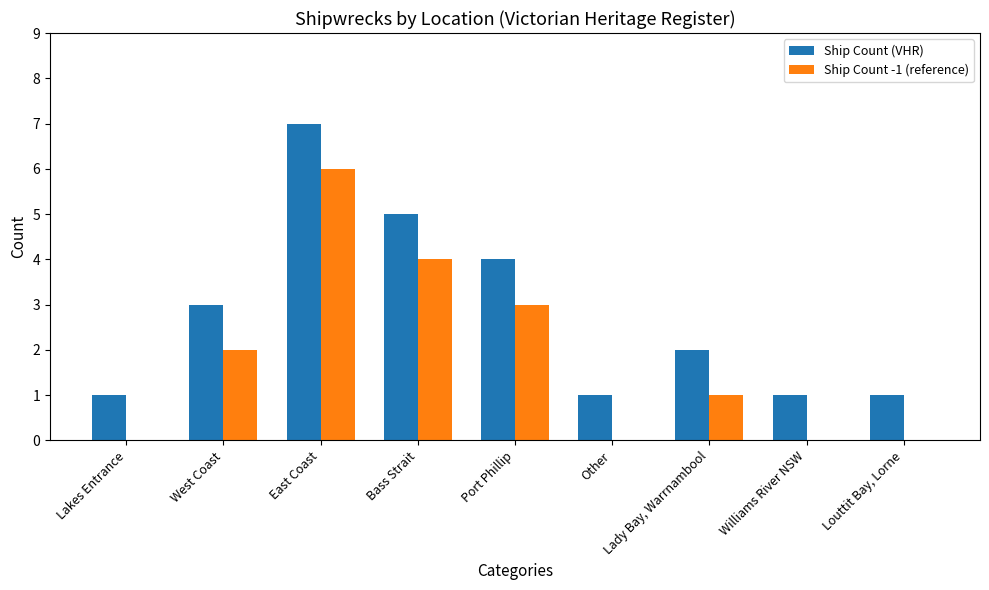

What is the average value of the Ship Count (VHR) series?

3